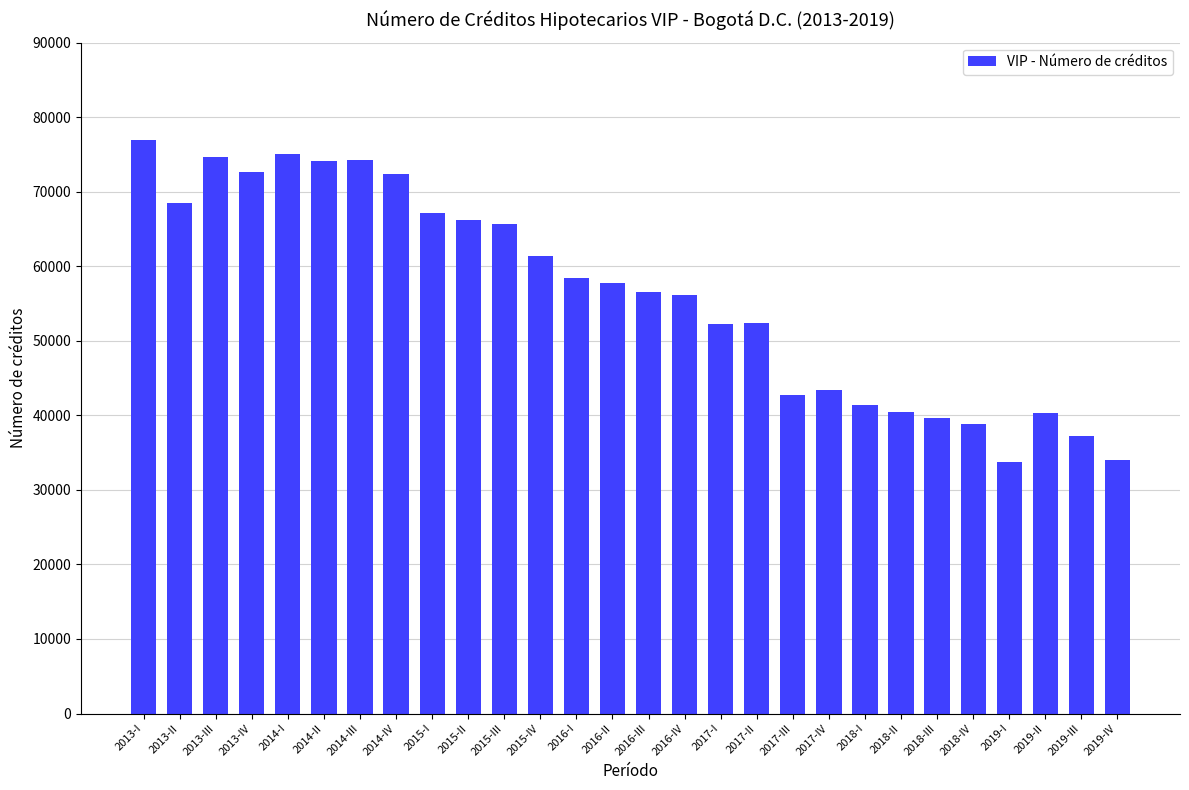

What is the smallest value displayed?

33708